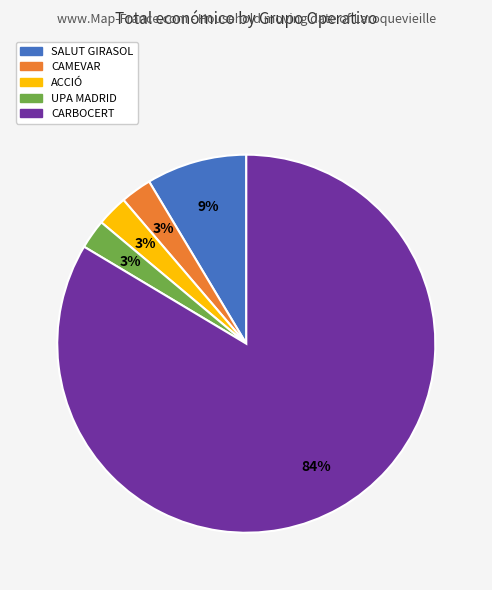

To the nearest percent, what is the average slice percentage?

20%